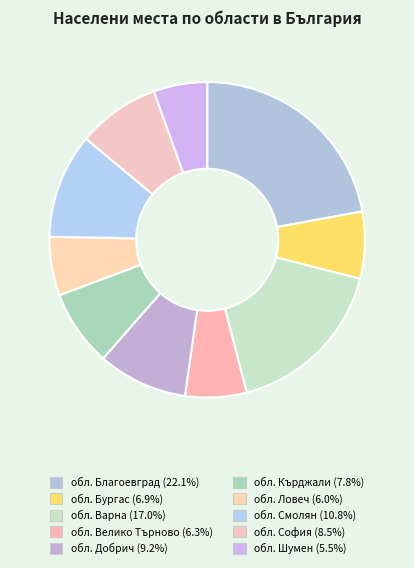

How many segments does this pie chart have?

10